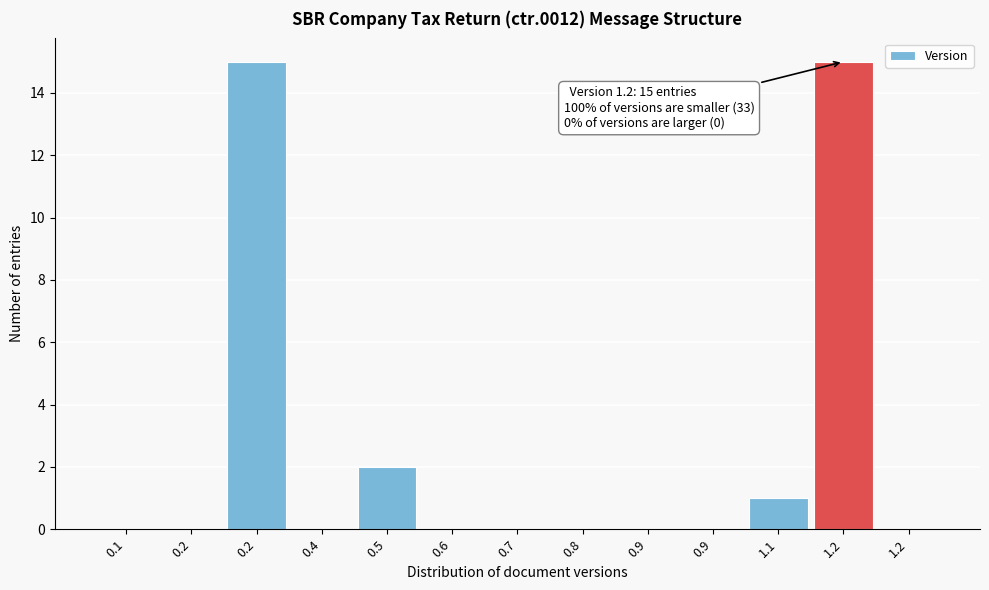

Are the bars horizontal?

No